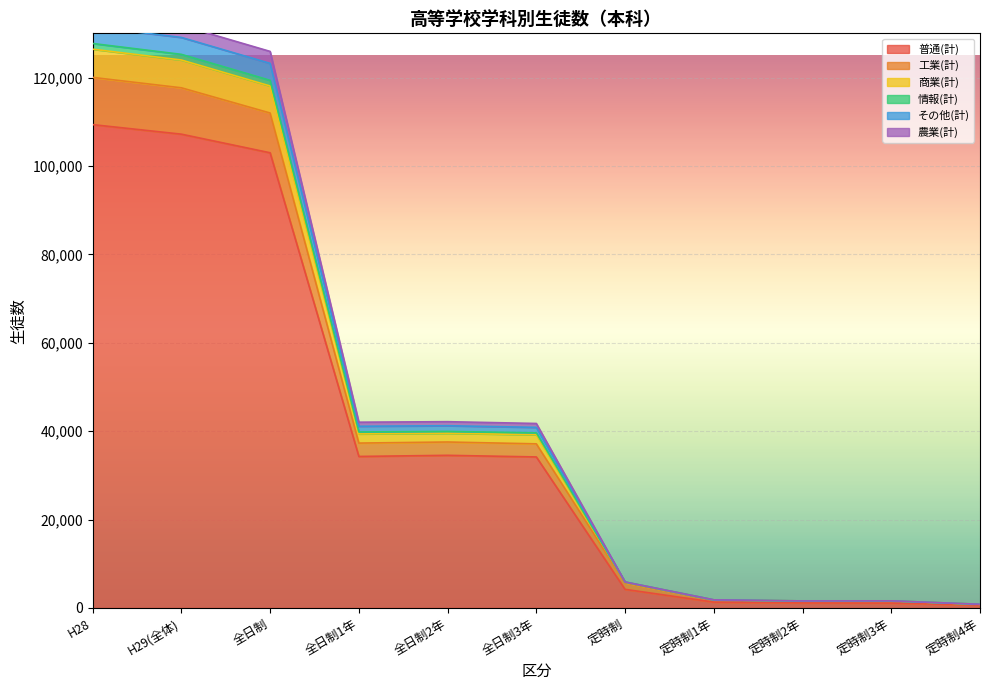

True or false: 普通(計) has a value of 102977 at 全日制.

True